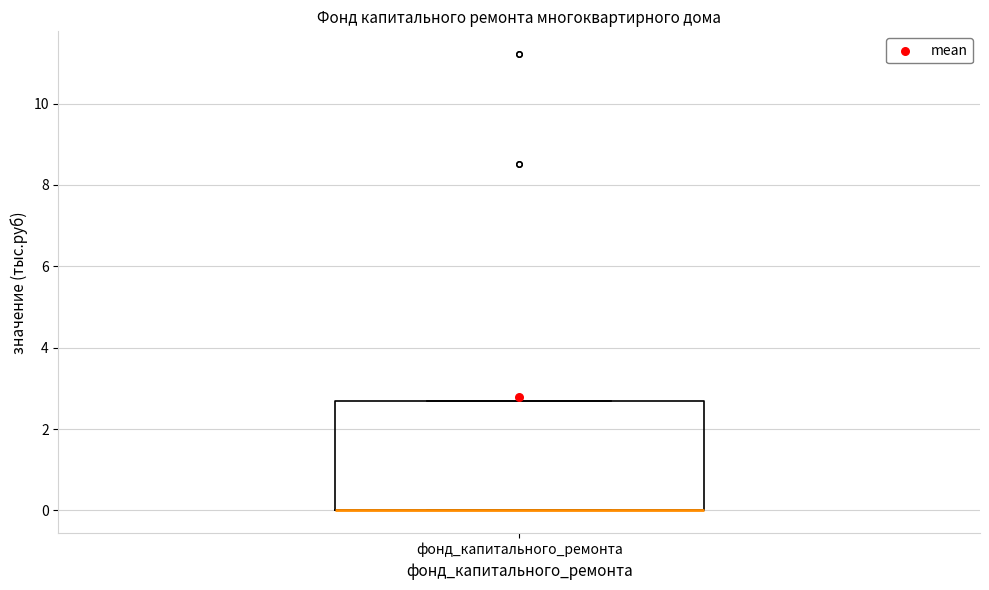

Where is the upper edge of the box for фонд_капитального_ремонта on the y-axis? The values are not printed on the chart, so give them approximately, as read against the axis.

2.6